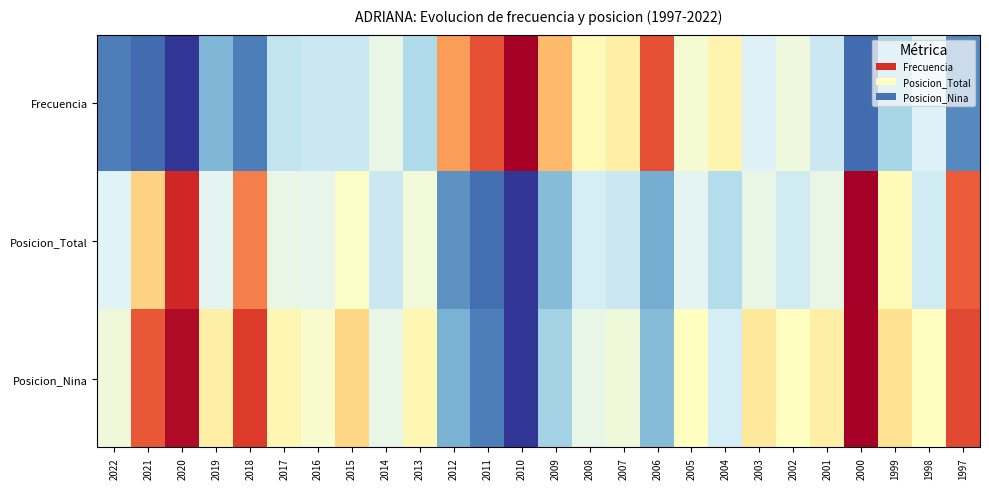

Reading left to right, what are all the values shown in this chart?

Frecuencia: 2022=0.9	2021=0.9	2020=1.0	2019=0.8	2018=0.9	2017=0.7	2016=0.6	2015=0.6	2014=0.6	2013=0.7	2012=0.3	2011=0.2	2010=0.0	2009=0.3	2008=0.5	2007=0.4	2006=0.2	2005=0.5	2004=0.5	2003=0.6	2002=0.6	2001=0.6	2000=0.9	1999=0.7	1998=0.6	1997=0.9
Posicion_Total: 2022=0.6	2021=0.4	2020=0.1	2019=0.6	2018=0.2	2017=0.6	2016=0.6	2015=0.5	2014=0.6	2013=0.5	2012=0.8	2011=0.9	2010=1.0	2009=0.8	2008=0.6	2007=0.6	2006=0.8	2005=0.6	2004=0.7	2003=0.6	2002=0.6	2001=0.6	2000=0.0	1999=0.5	1998=0.6	1997=0.2
Posicion_Nina: 2022=0.5	2021=0.2	2020=0.0	2019=0.5	2018=0.1	2017=0.5	2016=0.5	2015=0.4	2014=0.6	2013=0.5	2012=0.8	2011=0.9	2010=1.0	2009=0.7	2008=0.6	2007=0.5	2006=0.8	2005=0.5	2004=0.6	2003=0.4	2002=0.5	2001=0.5	2000=0.0	1999=0.4	1998=0.5	1997=0.1